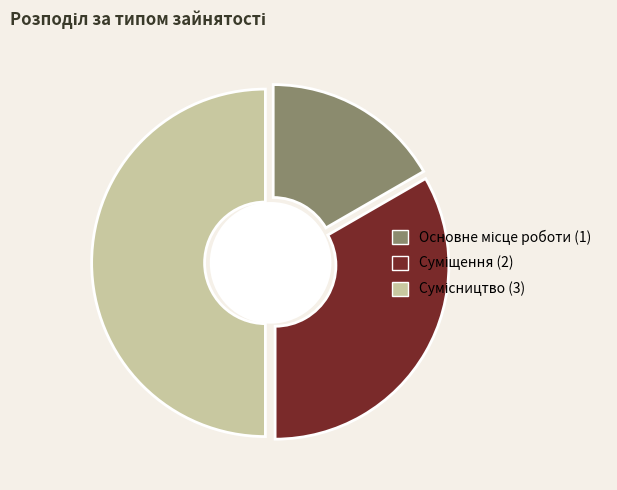

Do Суміщення and Основне місце роботи together represent more than half of the pie?

No